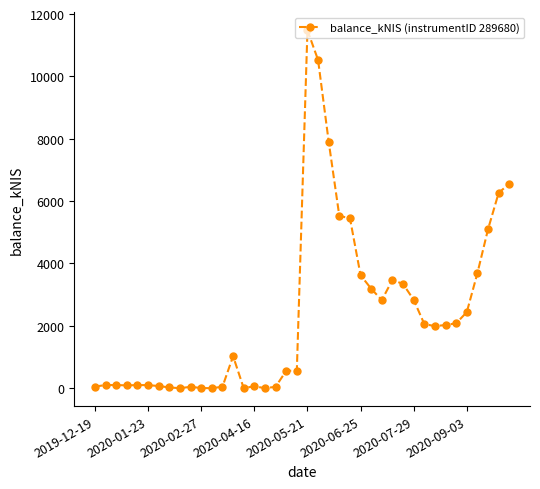

Does the chart display data point markers on the line(s)?

Yes